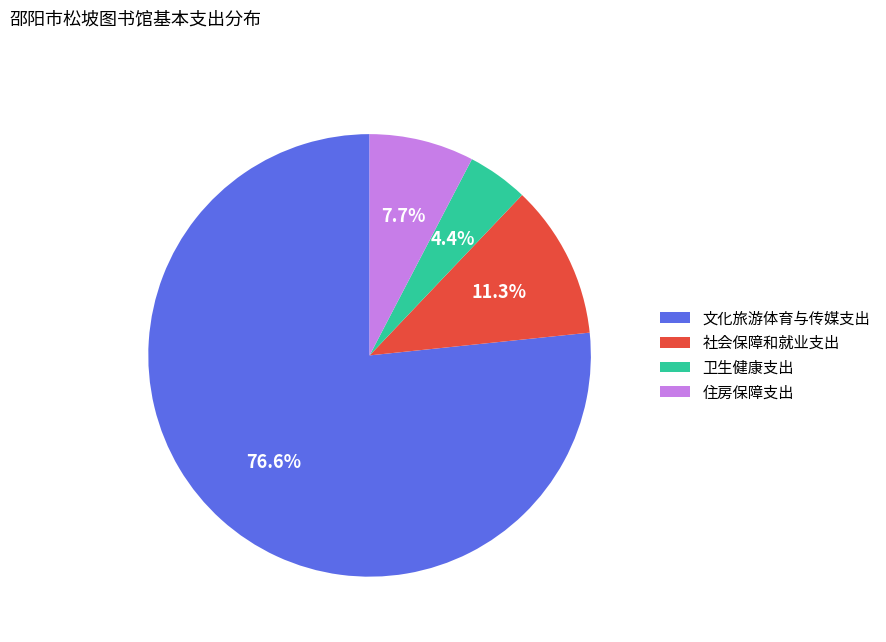

To the nearest percent, what portion does 社会保障和就业支出 represent?

11%